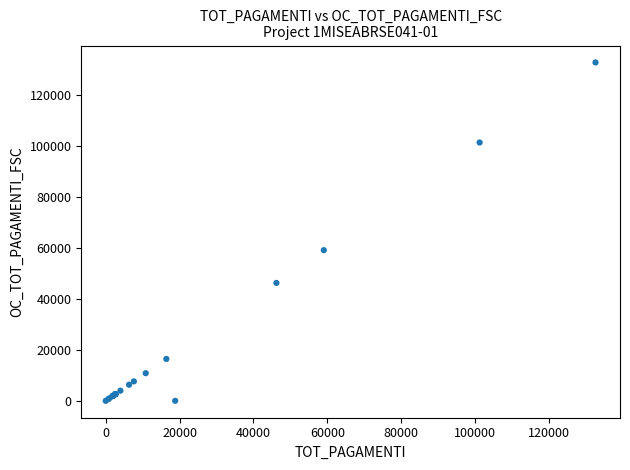

What Y value in the scatter plot is closest to 66301?

59039.1